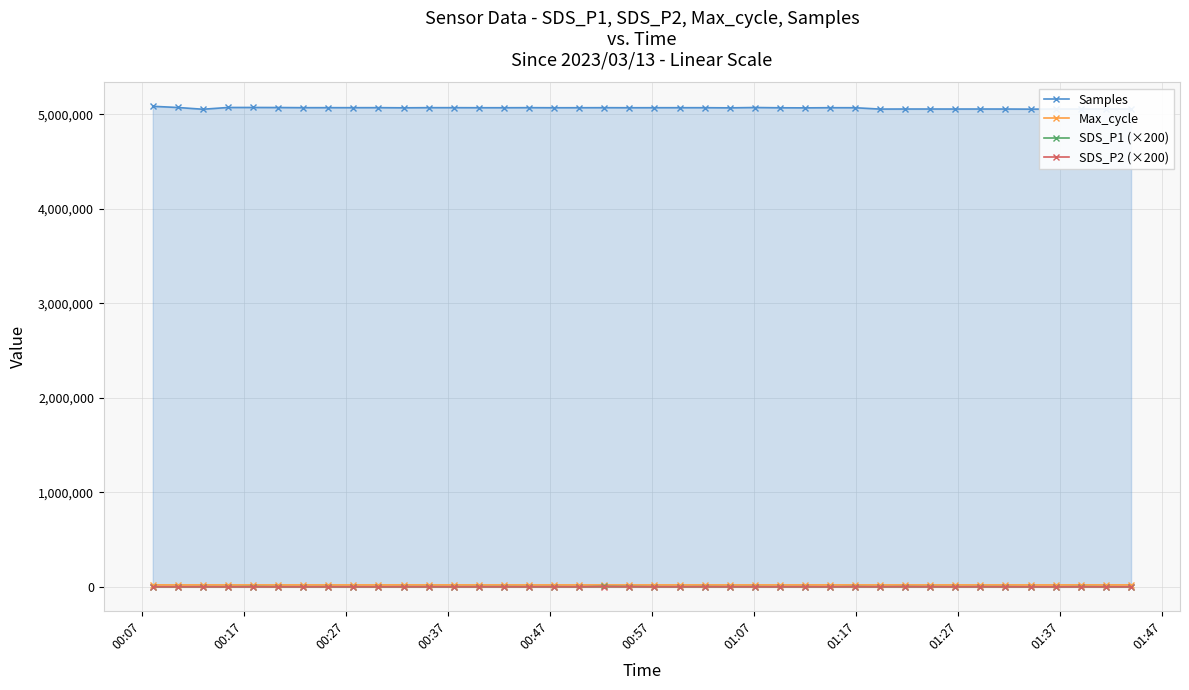

True or false: Samples has more than 2 points higher than both neighbors.

True